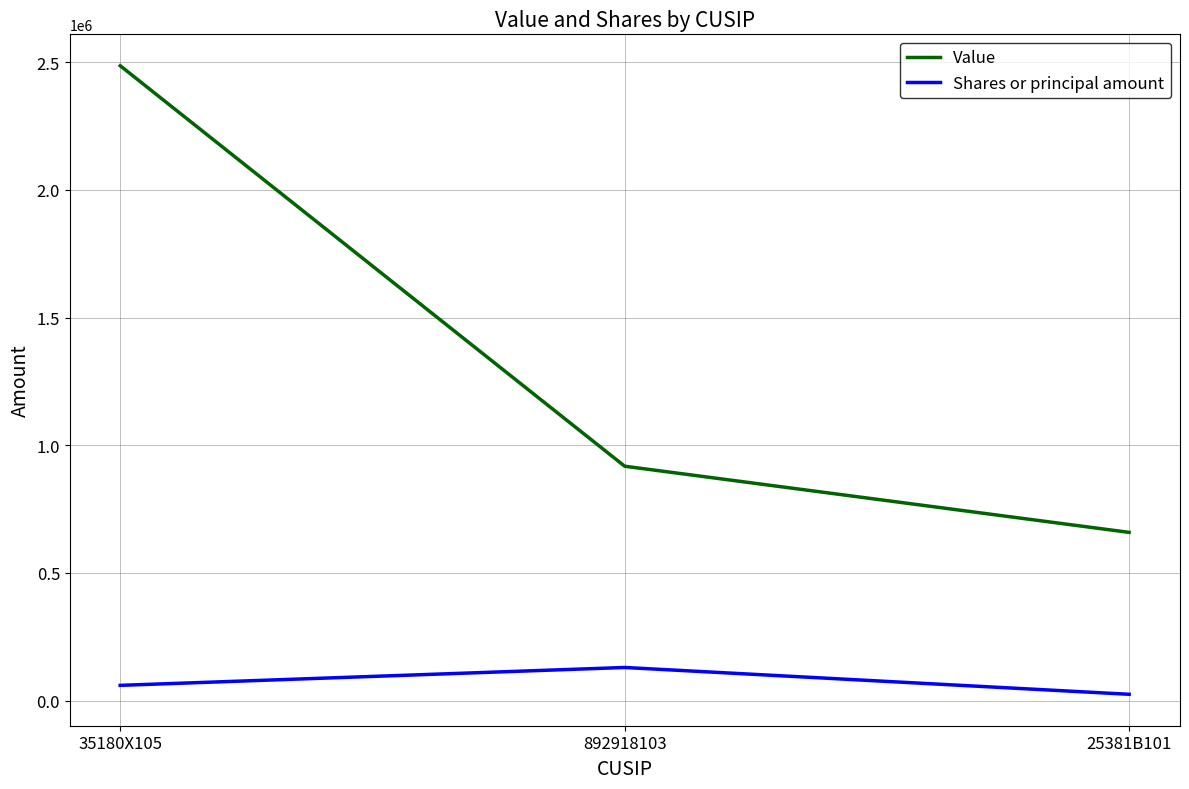

What is the difference between the Value values at 892918103 and 25381B101?

259000